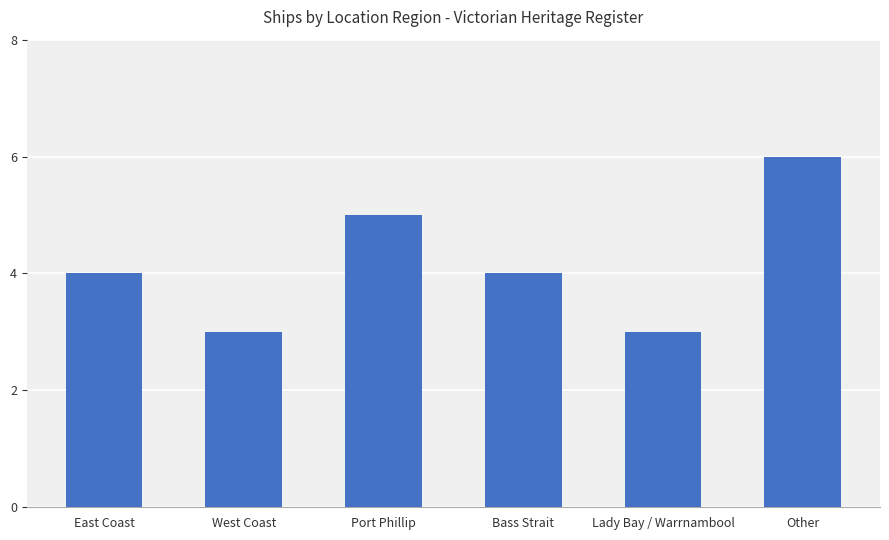

What is the greatest value displayed?

6